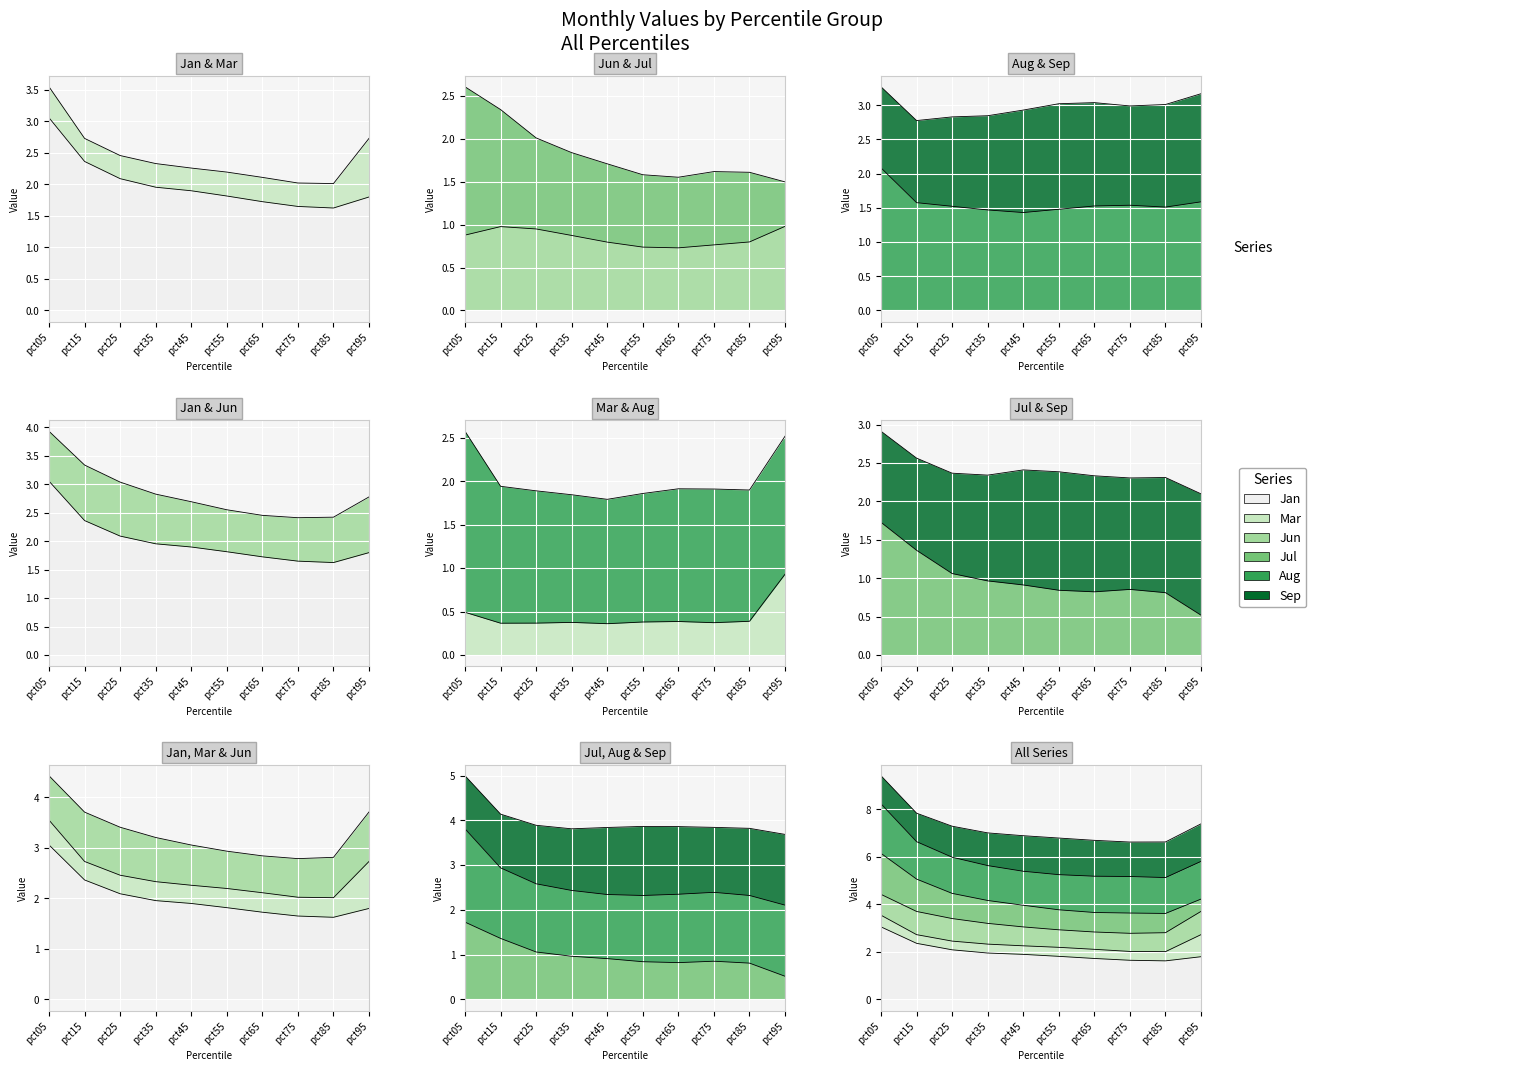

At which category is the sum across all series the highest?

pct05